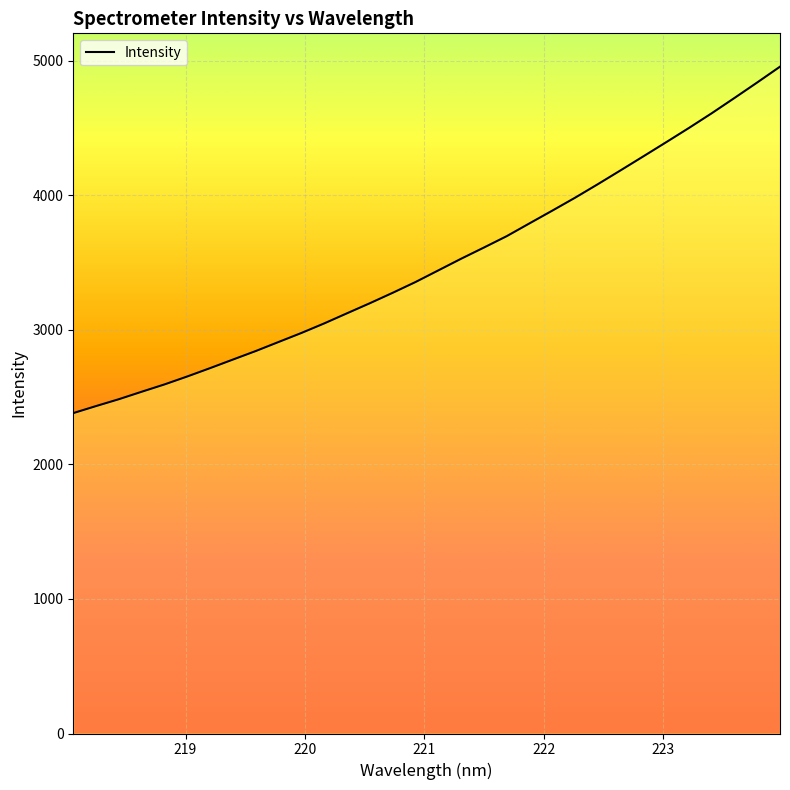

How many distinct data groups are displayed?

1